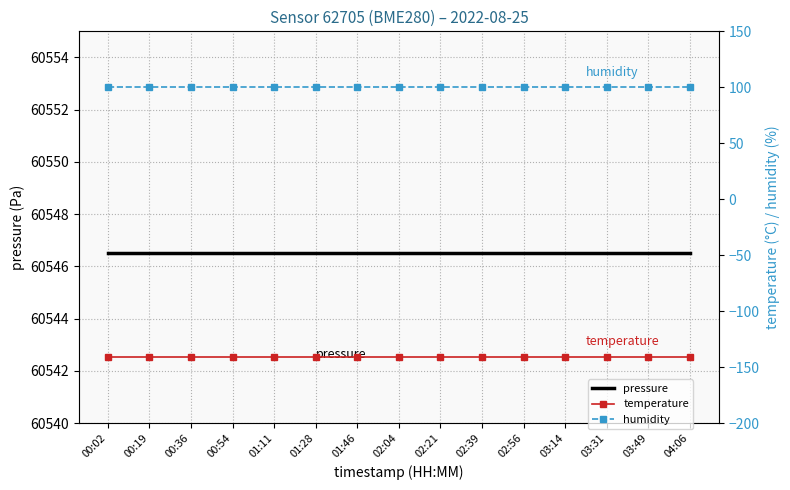

True or false: pressure and temperature intersect in this chart.

False